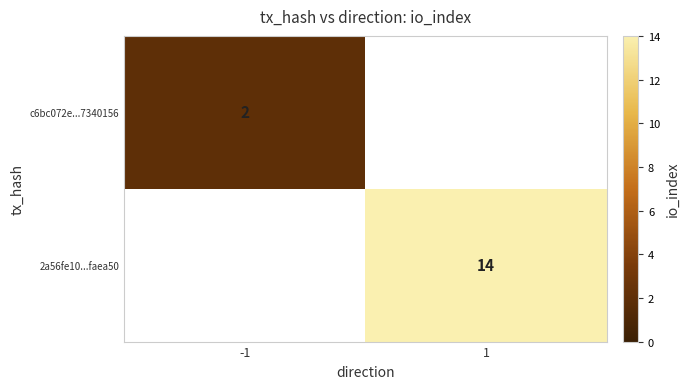

The value of 2a56fe10...faea50 at 1 is 14. True or false?

True